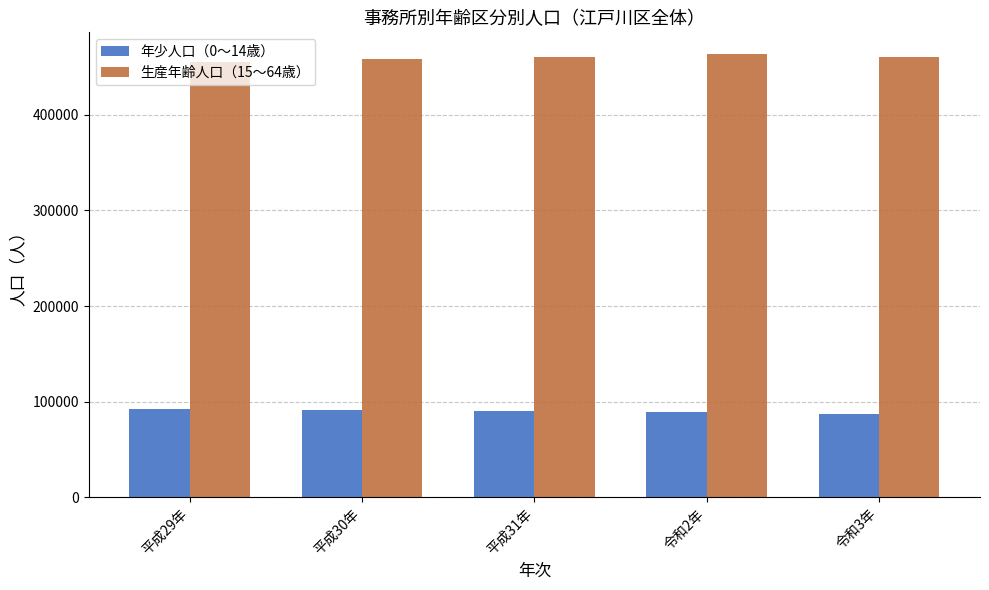

What is the difference between the highest and lowest values at 平成31年?

370088